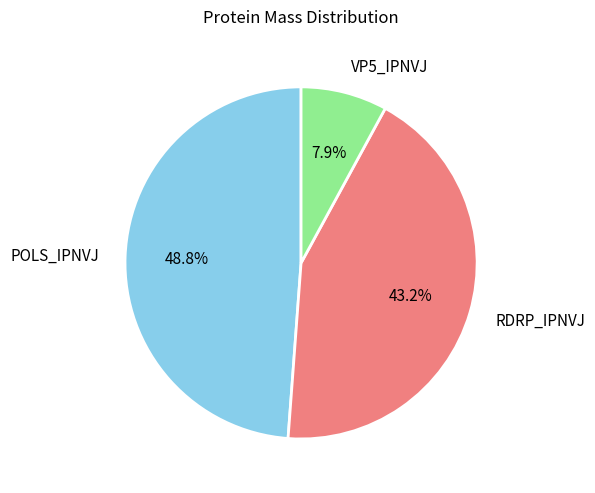

To the nearest percent, what is the difference between the largest and smallest slice percentages?

41%